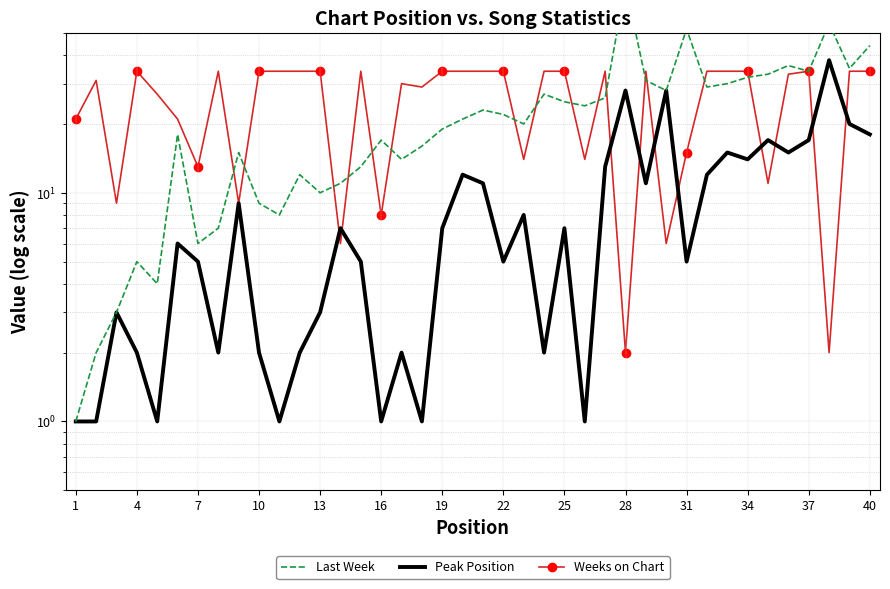

How many values in the Weeks on Chart series are below 34?

19